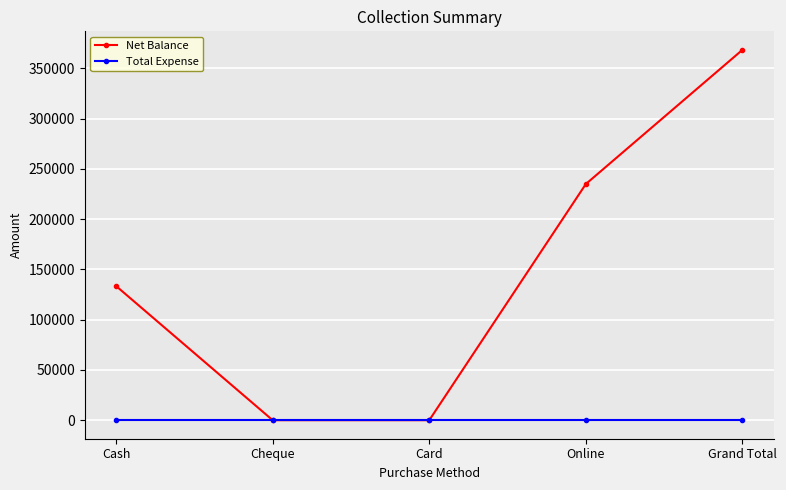

List the series in order of their peak value, highest first.

Net Balance, Total Expense